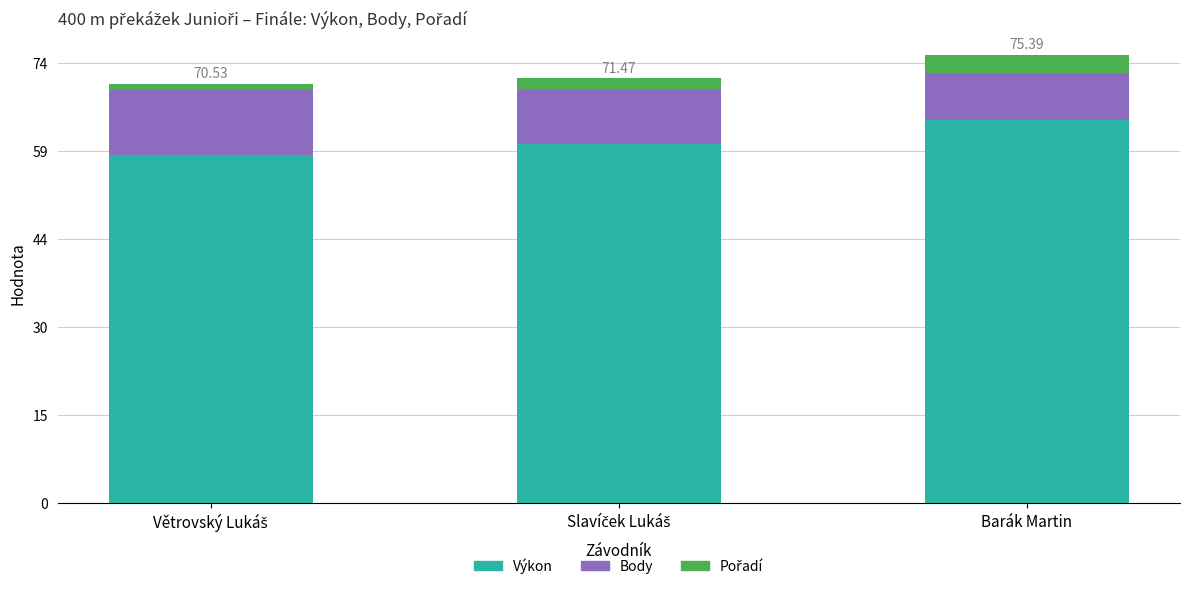

At which label does Výkon reach its peak?

Barák Martin